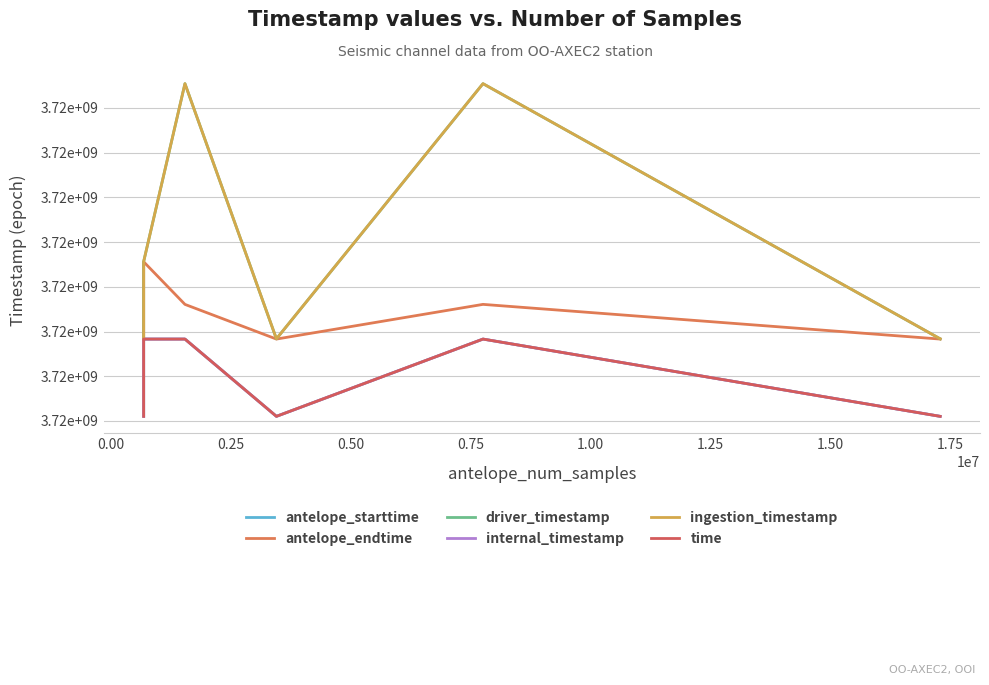

True or false: antelope_endtime has more than 1 points higher than both neighbors.

True